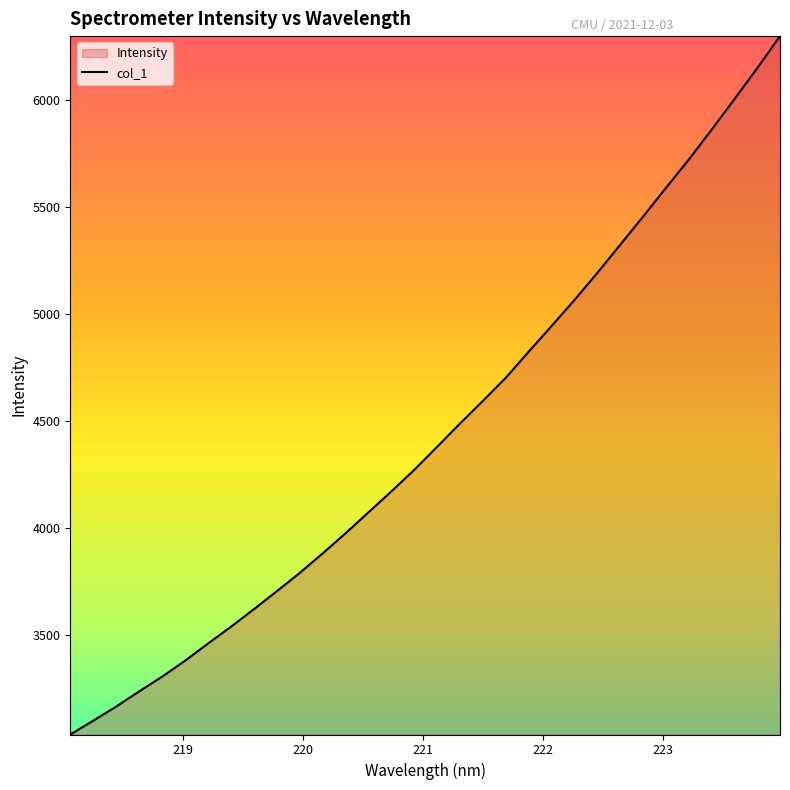

What is the maximum value shown in the chart?

6299.1